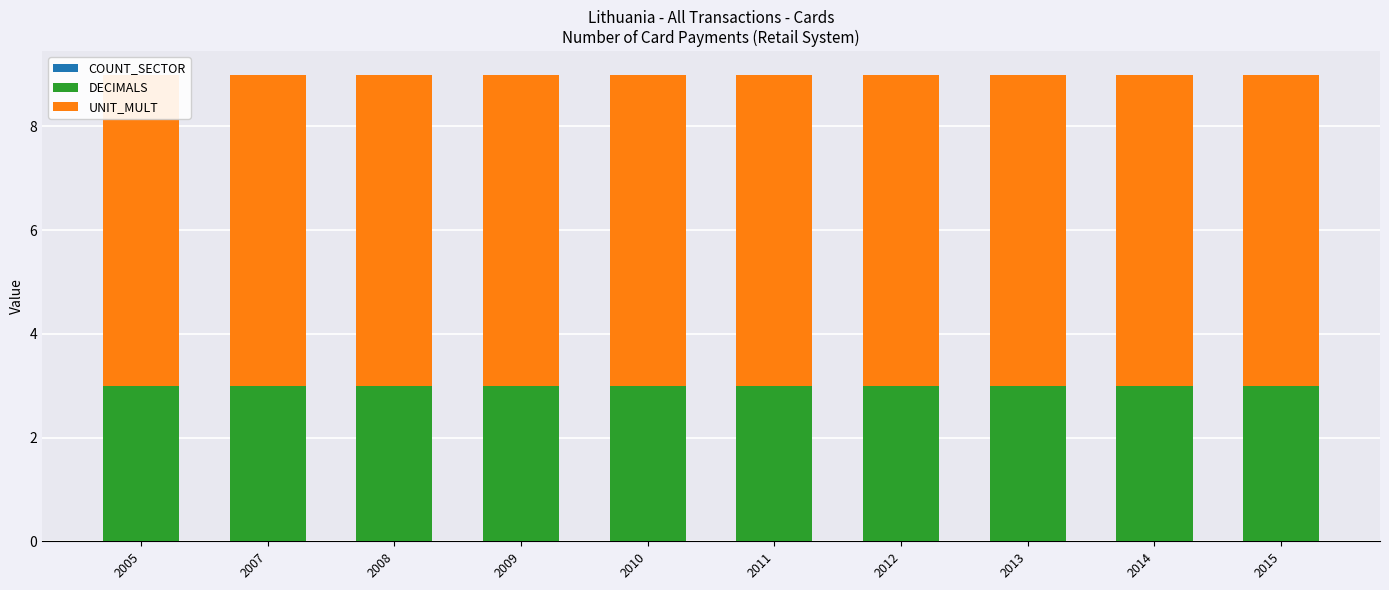

What is the lowest value of the DECIMALS series?

3